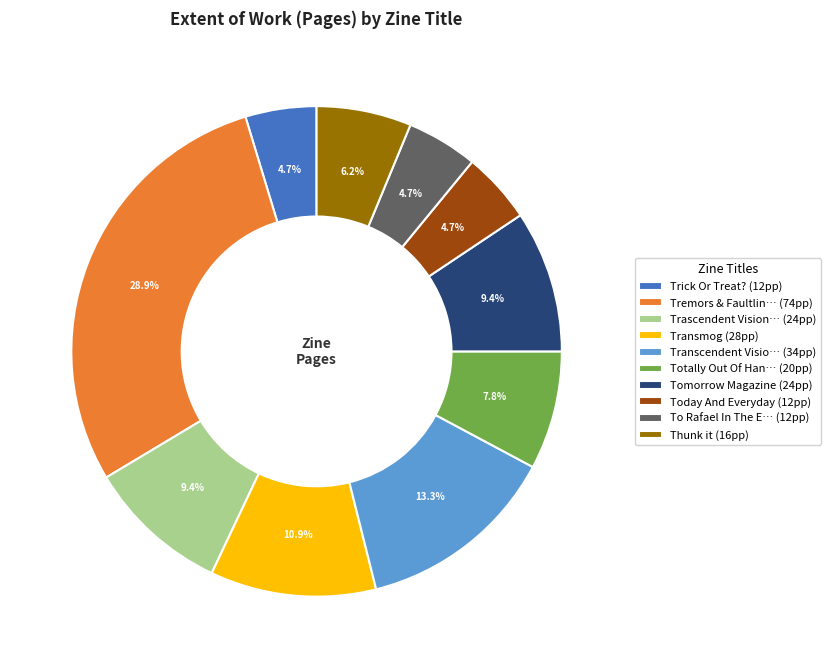

Which category has the biggest portion of the pie?

Tremors & Faultlin… (74pp)